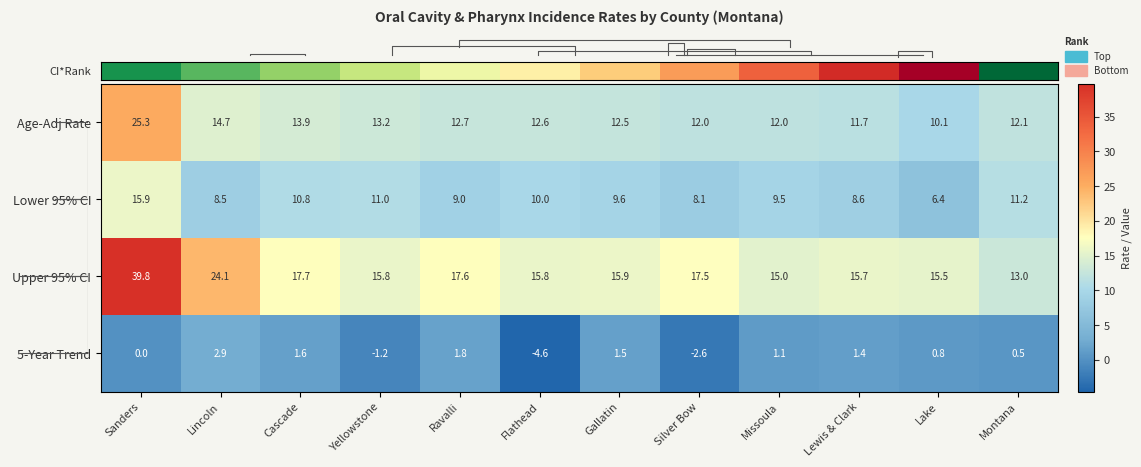

What is the highest value of the Lower 95% CI series?

15.9